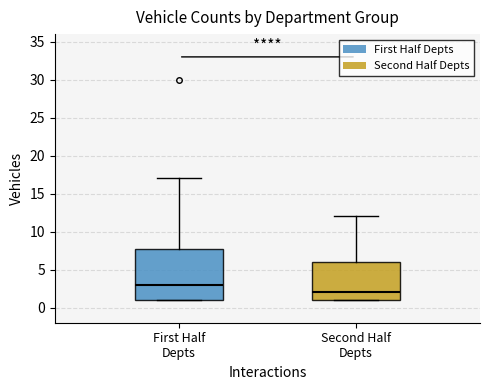

Which box has the highest median line?

First Half Depts